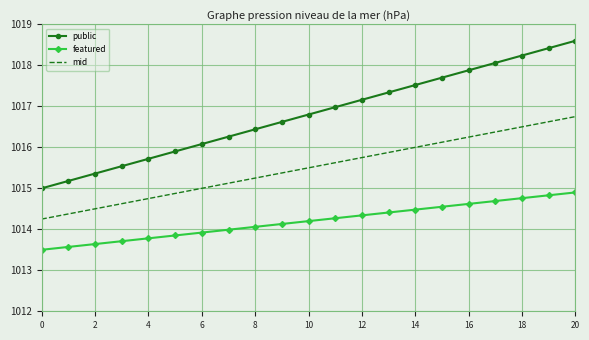

List the series in order of their peak value, highest first.

public, mid, featured